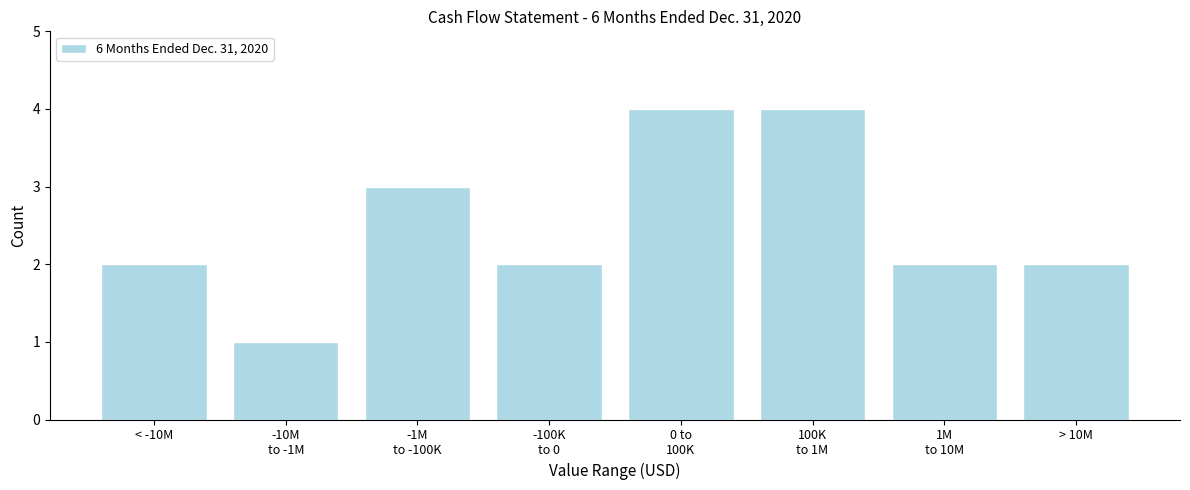

Reading right to left, list all the values displayed in this chart.

2	2	4	4	2	3	1	2